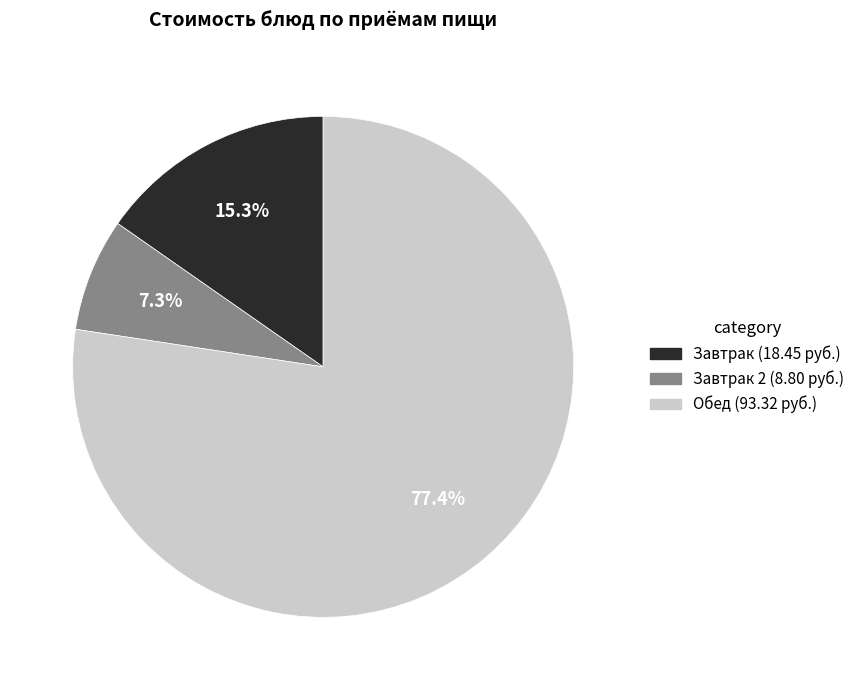

Approximately how many times larger is the value at Завтрак 2 (8.80 руб.) compared to Завтрак (18.45 руб.)?

0.5